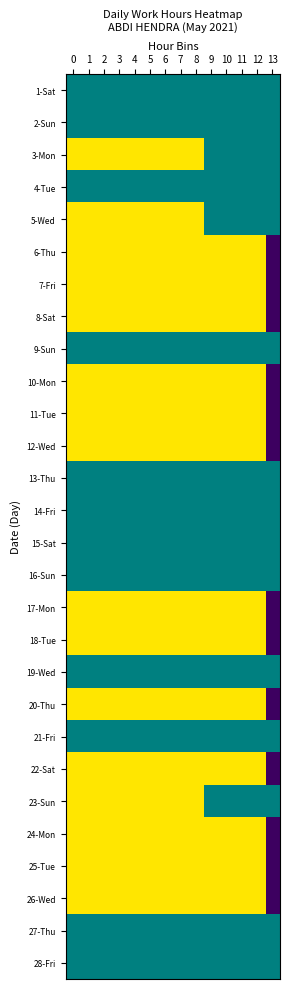

Reading left to right, list all the values displayed in this chart.

1-Sat: 0=2	1=2	2=2	3=2	4=2	5=2	6=2	7=2	8=2	9=2	10=2	11=2	12=2	13=2
2-Sun: 0=2	1=2	2=2	3=2	4=2	5=2	6=2	7=2	8=2	9=2	10=2	11=2	12=2	13=2
3-Mon: 0=0	1=0	2=0	3=0	4=0	5=0	6=0	7=0	8=0	9=2	10=2	11=2	12=2	13=2
4-Tue: 0=2	1=2	2=2	3=2	4=2	5=2	6=2	7=2	8=2	9=2	10=2	11=2	12=2	13=2
5-Wed: 0=0	1=0	2=0	3=0	4=0	5=0	6=0	7=0	8=0	9=2	10=2	11=2	12=2	13=2
6-Thu: 0=0	1=0	2=0	3=0	4=0	5=0	6=0	7=0	8=0	9=0	10=0	11=0	12=0	13=1
7-Fri: 0=0	1=0	2=0	3=0	4=0	5=0	6=0	7=0	8=0	9=0	10=0	11=0	12=0	13=1
8-Sat: 0=0	1=0	2=0	3=0	4=0	5=0	6=0	7=0	8=0	9=0	10=0	11=0	12=0	13=1
9-Sun: 0=2	1=2	2=2	3=2	4=2	5=2	6=2	7=2	8=2	9=2	10=2	11=2	12=2	13=2
10-Mon: 0=0	1=0	2=0	3=0	4=0	5=0	6=0	7=0	8=0	9=0	10=0	11=0	12=0	13=1
11-Tue: 0=0	1=0	2=0	3=0	4=0	5=0	6=0	7=0	8=0	9=0	10=0	11=0	12=0	13=1
12-Wed: 0=0	1=0	2=0	3=0	4=0	5=0	6=0	7=0	8=0	9=0	10=0	11=0	12=0	13=1
13-Thu: 0=2	1=2	2=2	3=2	4=2	5=2	6=2	7=2	8=2	9=2	10=2	11=2	12=2	13=2
14-Fri: 0=2	1=2	2=2	3=2	4=2	5=2	6=2	7=2	8=2	9=2	10=2	11=2	12=2	13=2
15-Sat: 0=2	1=2	2=2	3=2	4=2	5=2	6=2	7=2	8=2	9=2	10=2	11=2	12=2	13=2
16-Sun: 0=2	1=2	2=2	3=2	4=2	5=2	6=2	7=2	8=2	9=2	10=2	11=2	12=2	13=2
17-Mon: 0=0	1=0	2=0	3=0	4=0	5=0	6=0	7=0	8=0	9=0	10=0	11=0	12=0	13=1
18-Tue: 0=0	1=0	2=0	3=0	4=0	5=0	6=0	7=0	8=0	9=0	10=0	11=0	12=0	13=1
19-Wed: 0=2	1=2	2=2	3=2	4=2	5=2	6=2	7=2	8=2	9=2	10=2	11=2	12=2	13=2
20-Thu: 0=0	1=0	2=0	3=0	4=0	5=0	6=0	7=0	8=0	9=0	10=0	11=0	12=0	13=1
21-Fri: 0=2	1=2	2=2	3=2	4=2	5=2	6=2	7=2	8=2	9=2	10=2	11=2	12=2	13=2
22-Sat: 0=0	1=0	2=0	3=0	4=0	5=0	6=0	7=0	8=0	9=0	10=0	11=0	12=0	13=1
23-Sun: 0=0	1=0	2=0	3=0	4=0	5=0	6=0	7=0	8=0	9=2	10=2	11=2	12=2	13=2
24-Mon: 0=0	1=0	2=0	3=0	4=0	5=0	6=0	7=0	8=0	9=0	10=0	11=0	12=0	13=1
25-Tue: 0=0	1=0	2=0	3=0	4=0	5=0	6=0	7=0	8=0	9=0	10=0	11=0	12=0	13=1
26-Wed: 0=0	1=0	2=0	3=0	4=0	5=0	6=0	7=0	8=0	9=0	10=0	11=0	12=0	13=1
27-Thu: 0=2	1=2	2=2	3=2	4=2	5=2	6=2	7=2	8=2	9=2	10=2	11=2	12=2	13=2
28-Fri: 0=2	1=2	2=2	3=2	4=2	5=2	6=2	7=2	8=2	9=2	10=2	11=2	12=2	13=2